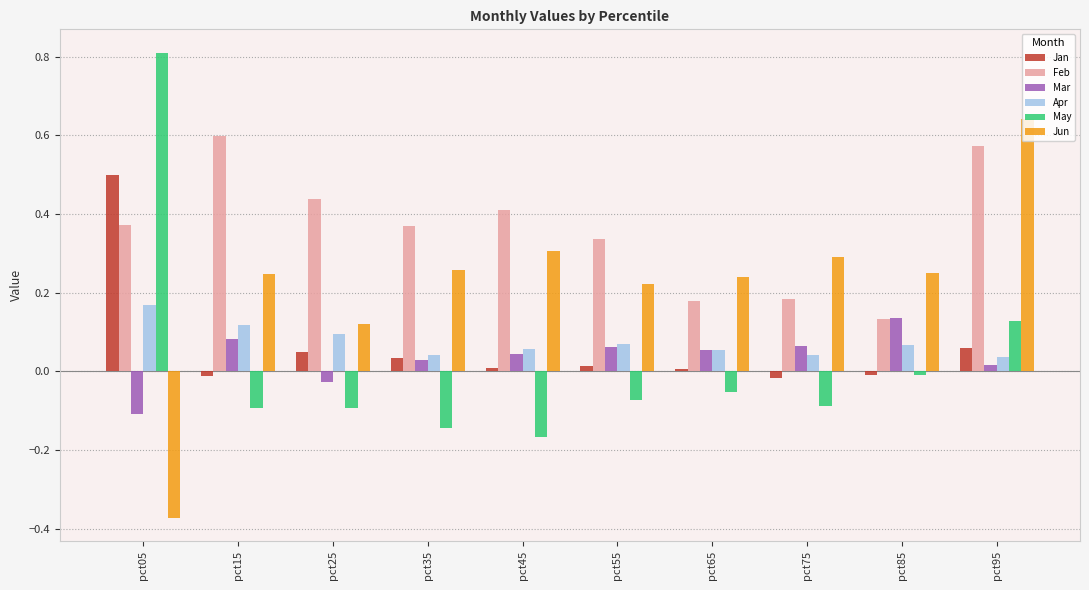

Is it true that May equals 0.1 at pct95?

True